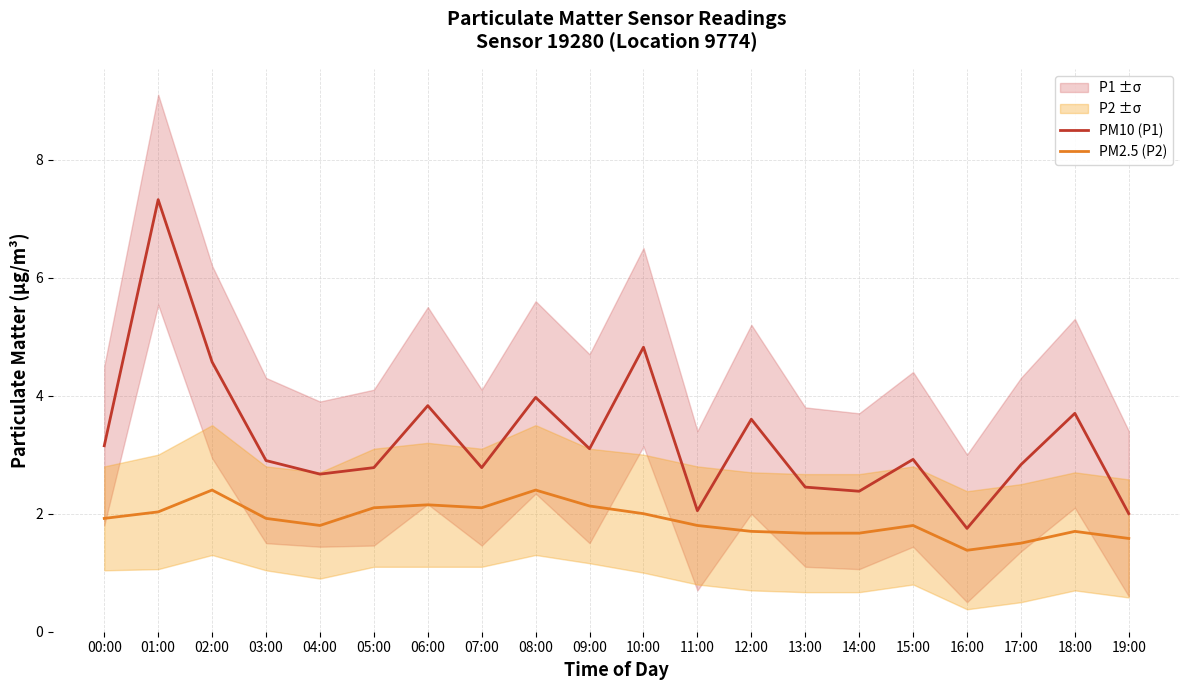

Reading left to right, what are all the values shown in this chart?

PM10 (P1): 00:00=3.1	01:00=7.3	02:00=4.6	03:00=2.9	04:00=2.7	05:00=2.8	06:00=3.8	07:00=2.8	08:00=4.0	09:00=3.1	10:00=4.8	11:00=2.0	12:00=3.6	13:00=2.5	14:00=2.4	15:00=2.9	16:00=1.8	17:00=2.8	18:00=3.7	19:00=2.0
PM2.5 (P2): 00:00=1.9	01:00=2.0	02:00=2.4	03:00=1.9	04:00=1.8	05:00=2.1	06:00=2.1	07:00=2.1	08:00=2.4	09:00=2.1	10:00=2.0	11:00=1.8	12:00=1.7	13:00=1.7	14:00=1.7	15:00=1.8	16:00=1.4	17:00=1.5	18:00=1.7	19:00=1.6